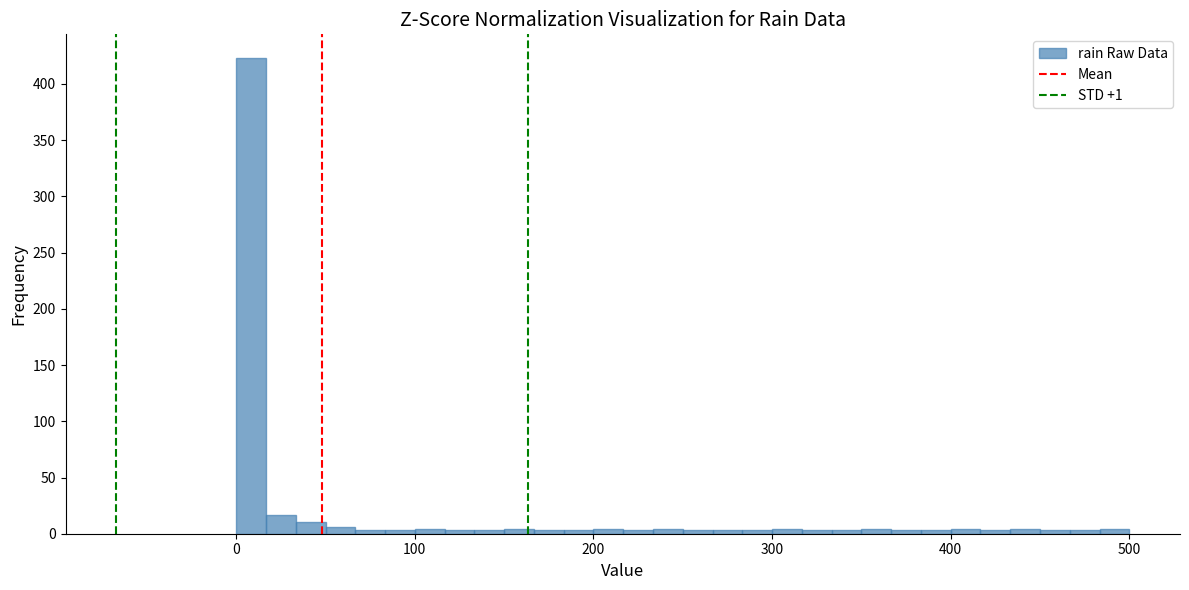

Read against the x-axis, roughly where is the centre of the tallest bar?

10